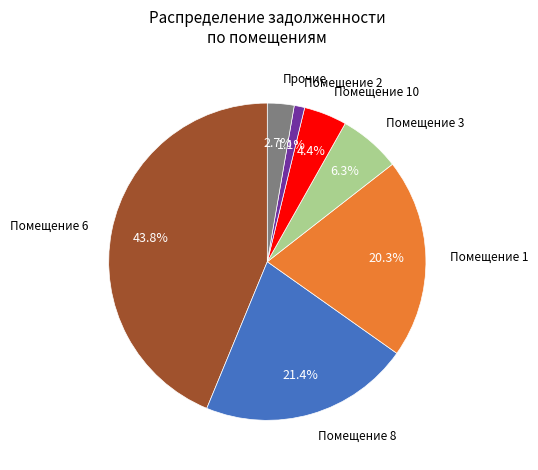

Does any single category account for the majority?

No